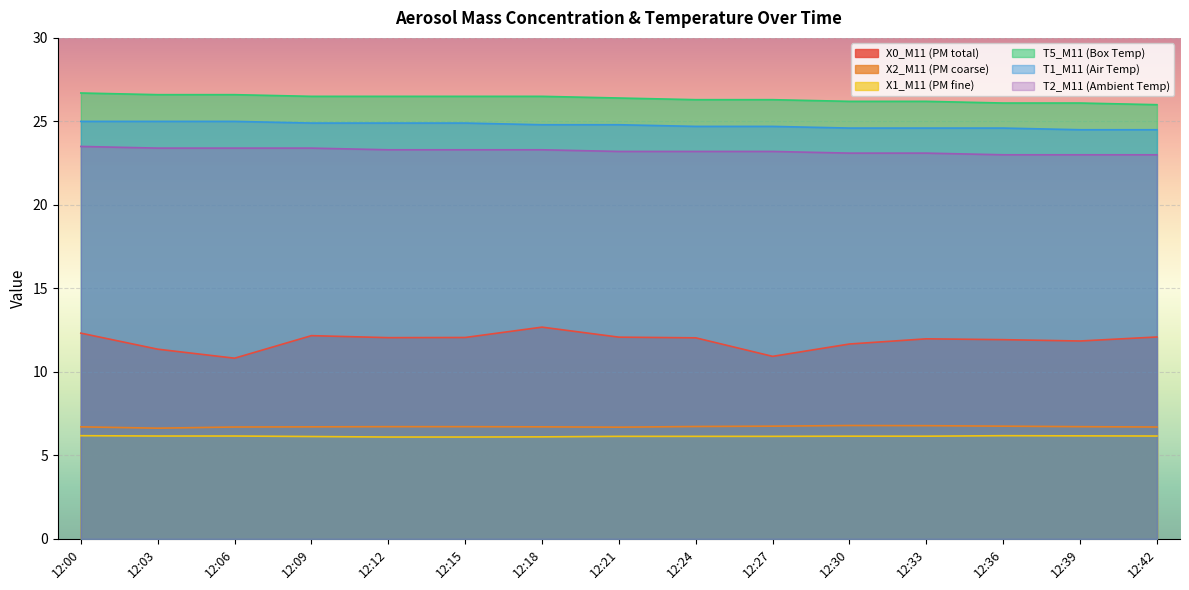

What is the difference between the maximum and minimum values in the T1_M11 (Air Temp) series?

0.5